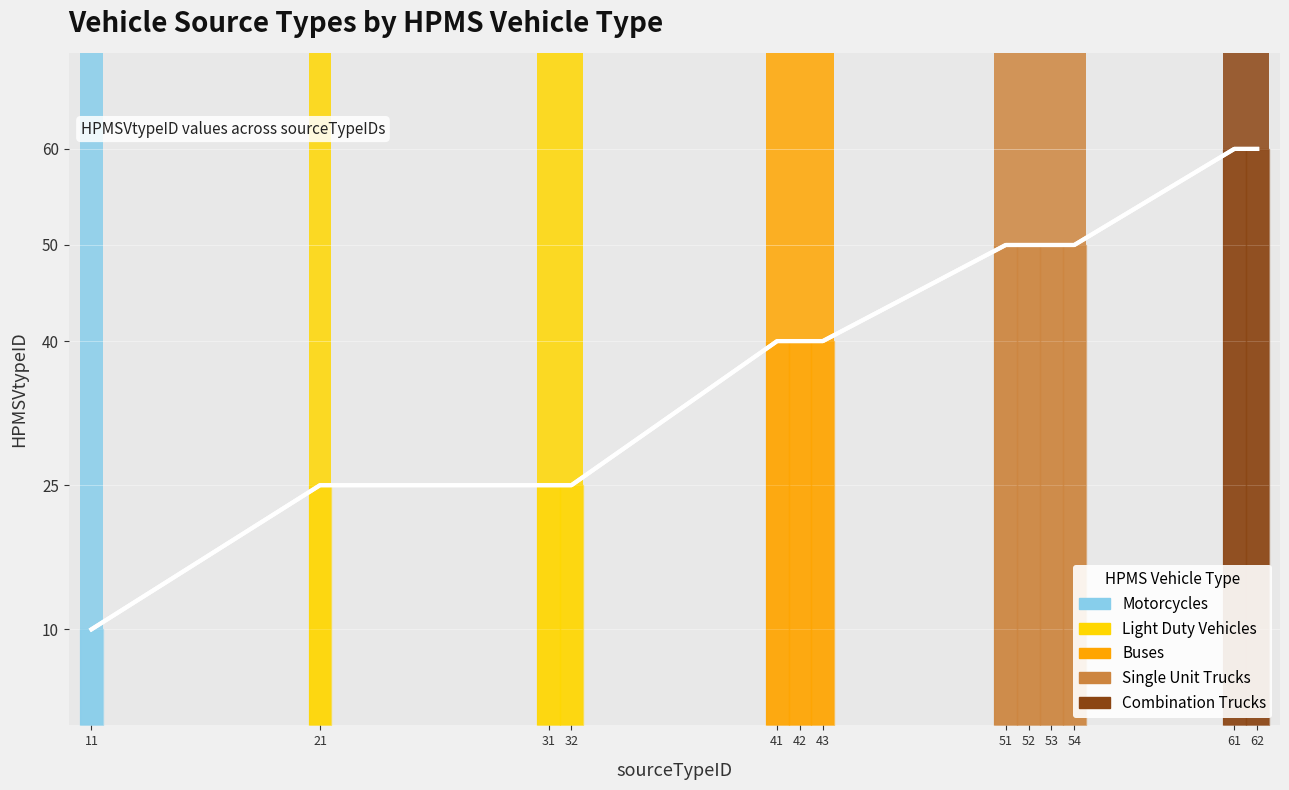

Count the number of data series in this chart.

1